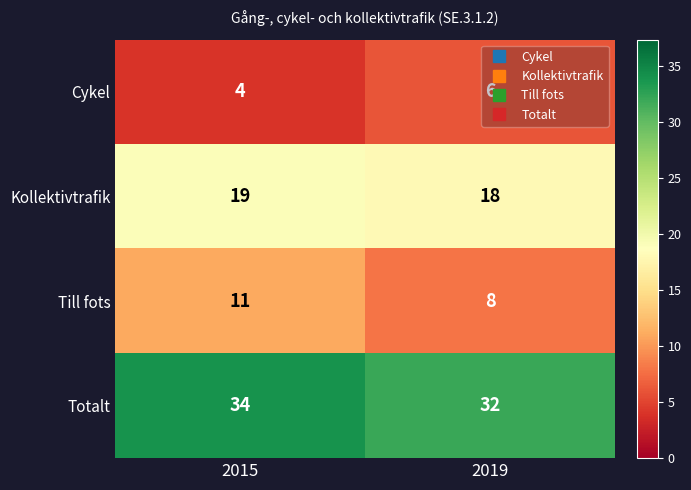

List the series in order of their overall mean, highest first.

Totalt, Kollektivtrafik, Till fots, Cykel